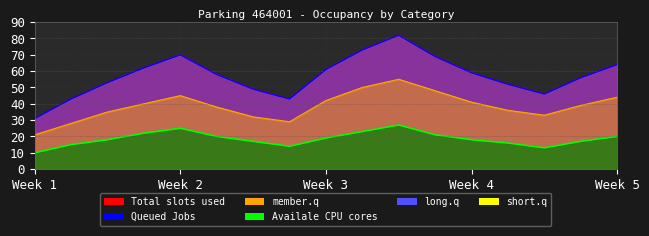

True or false: HO and AB cross at least once.

False